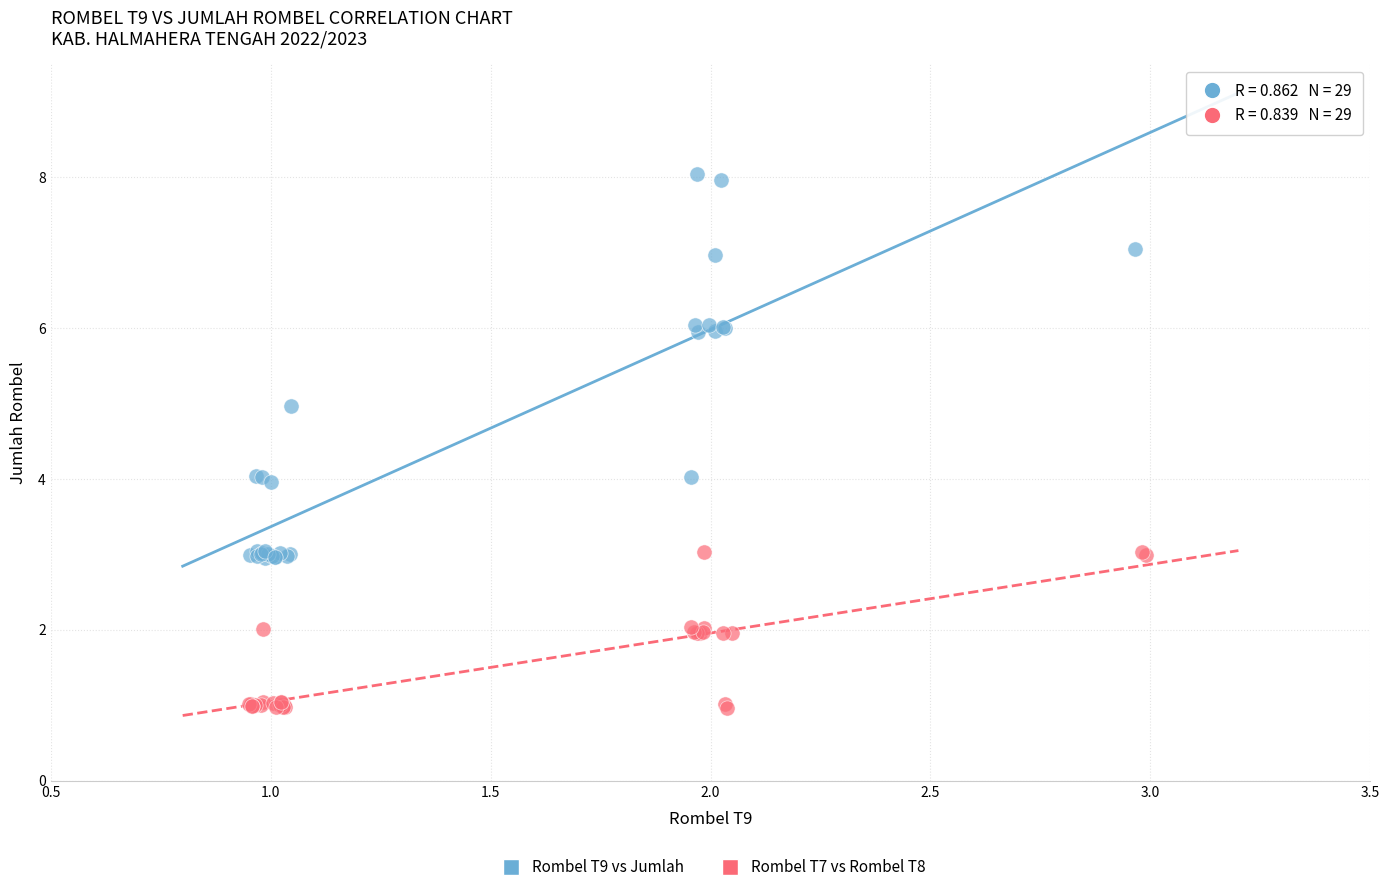

Which series contains the lowest Y value?

Rombel T7 vs Rombel T8